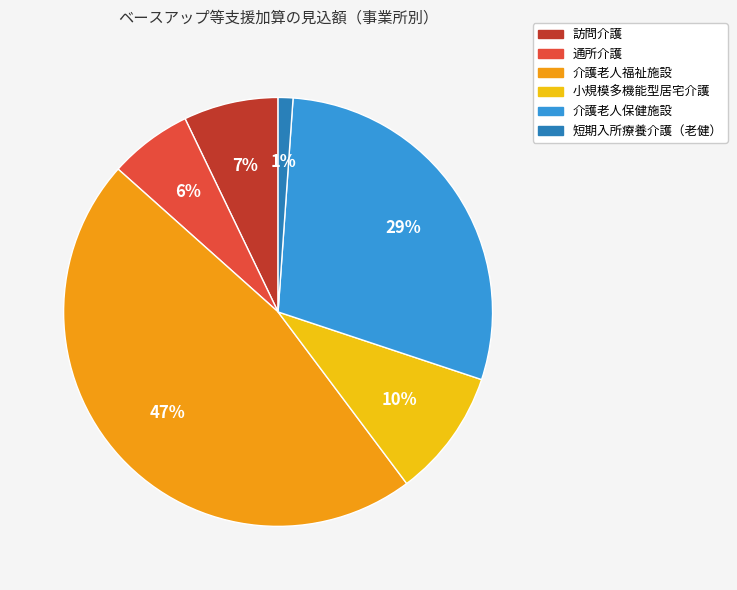

Is there a majority slice in this chart?

No